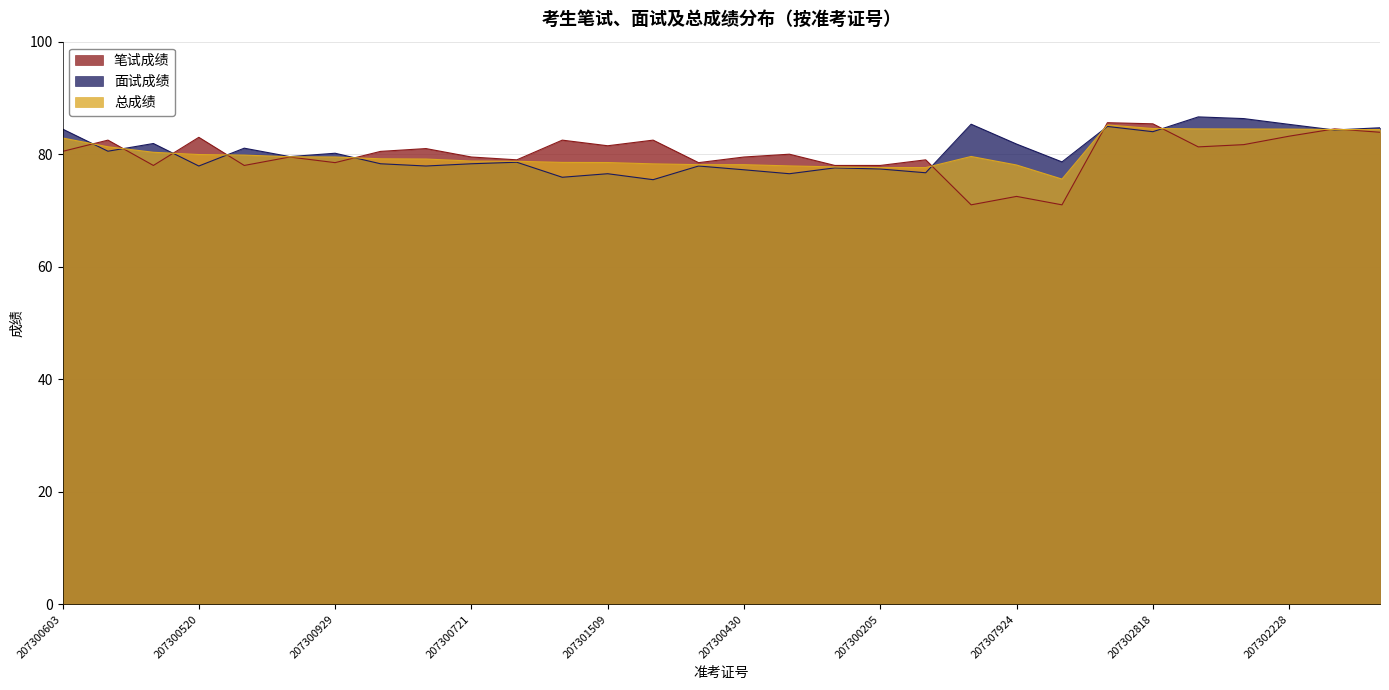

What is the spread (max minus min) of values at 207301404?

0.1